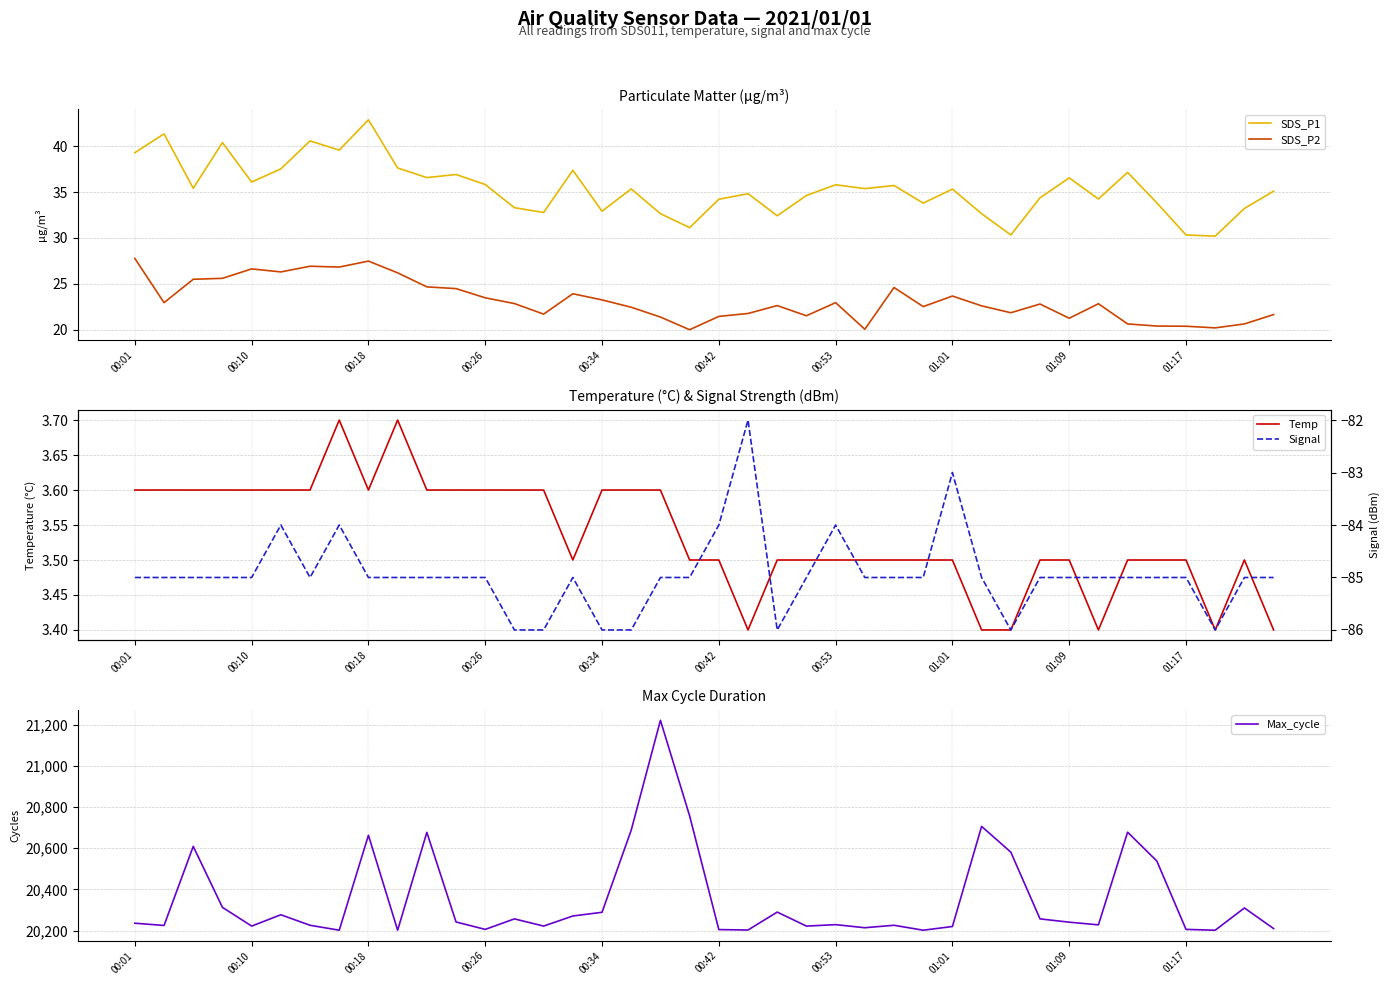

The value of Max_cycle at 31 is 10859.3. True or false?

False